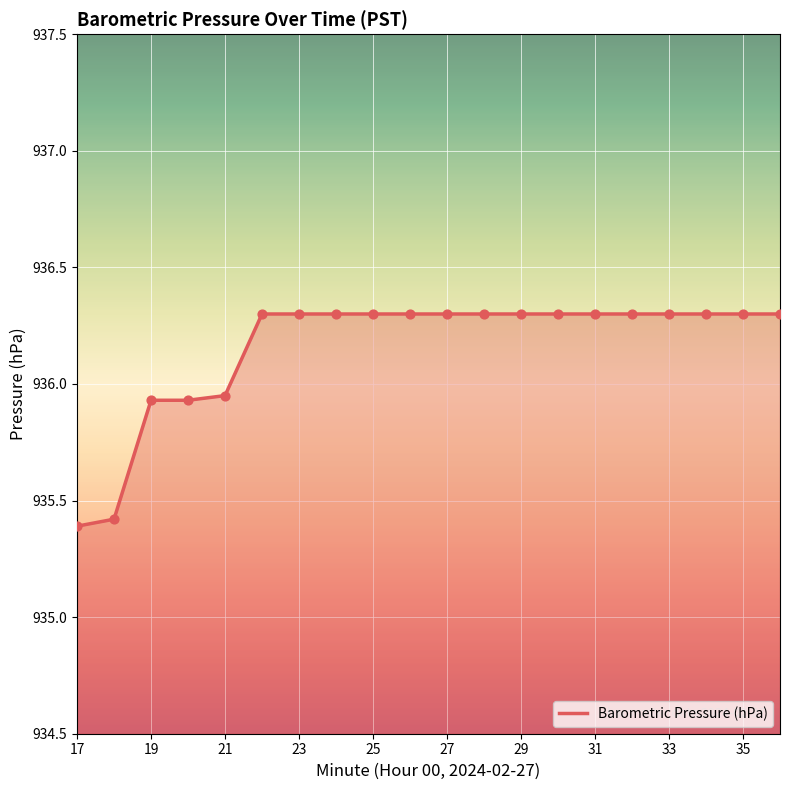

What is the difference between the maximum and minimum values?

0.9